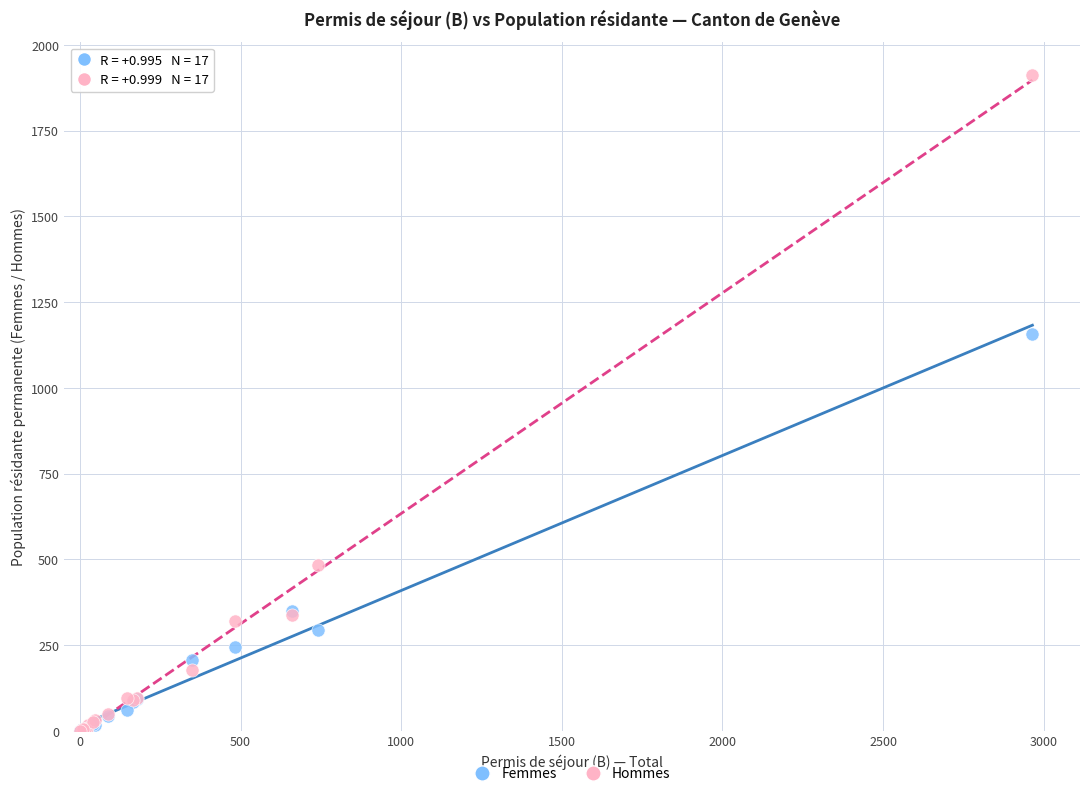

Which series has the widest spread of Y values?

Hommes